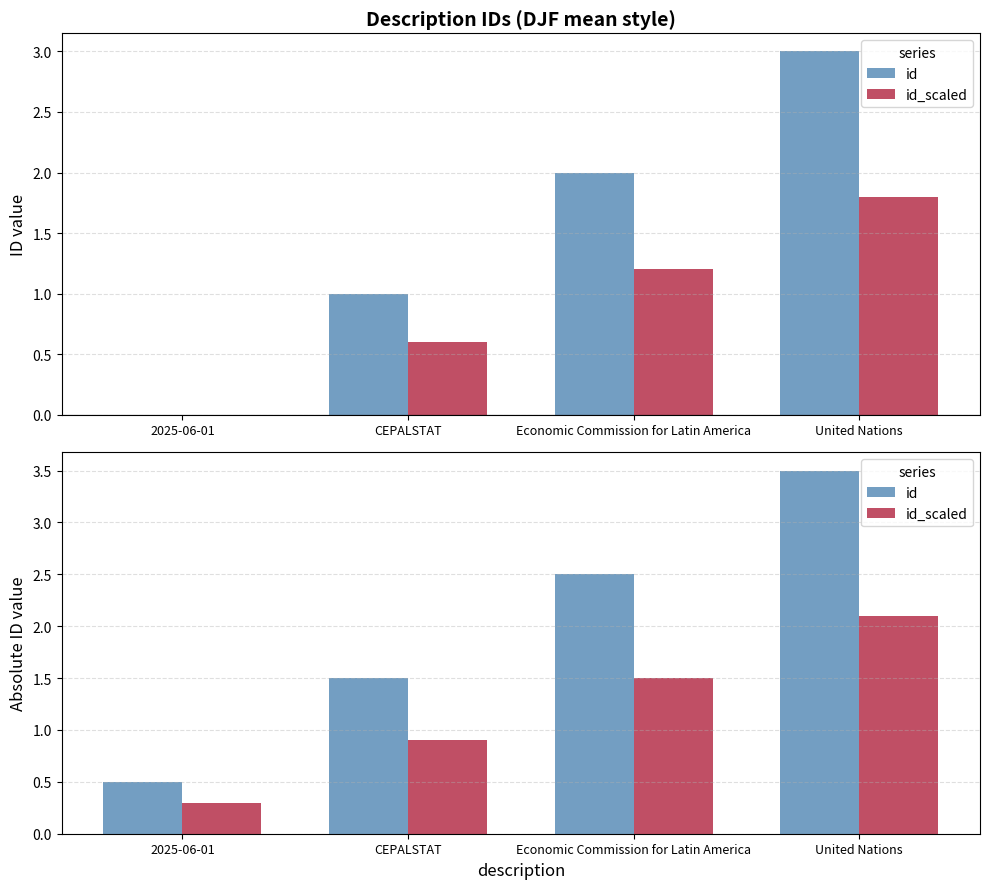

The id_scaled series shows 0.9 at CEPALSTAT. True or false?

True